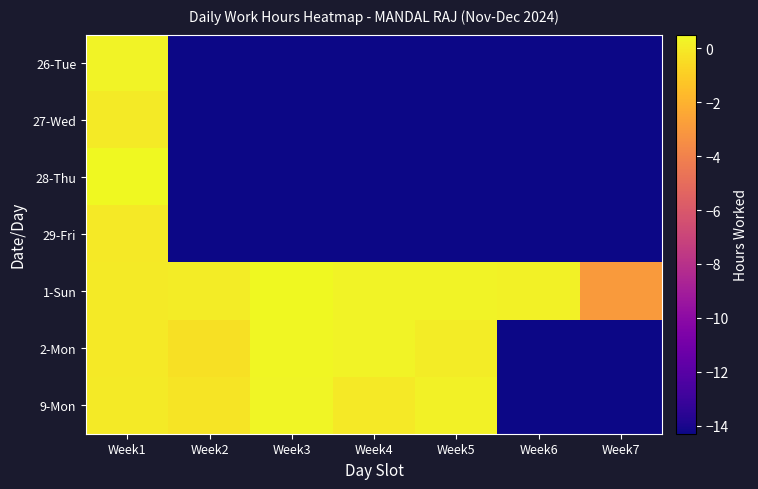

Rank the series by their maximum value, from highest to lowest.

1-Sun, 28-Thu, 2-Mon, 9-Mon, 26-Tue, 27-Wed, 29-Fri